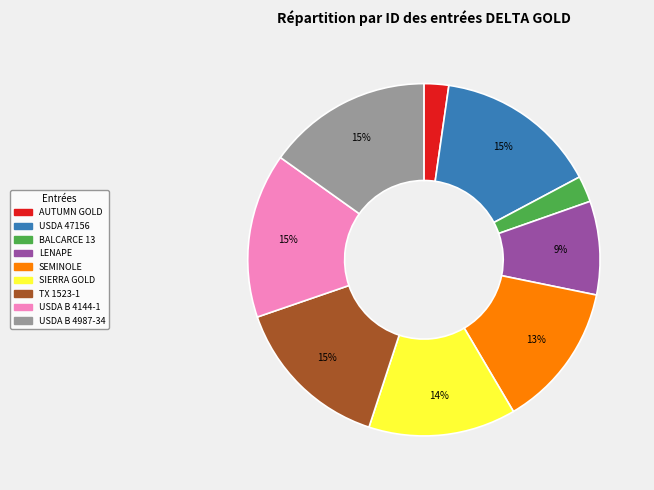

How many slices are in this pie chart?

9